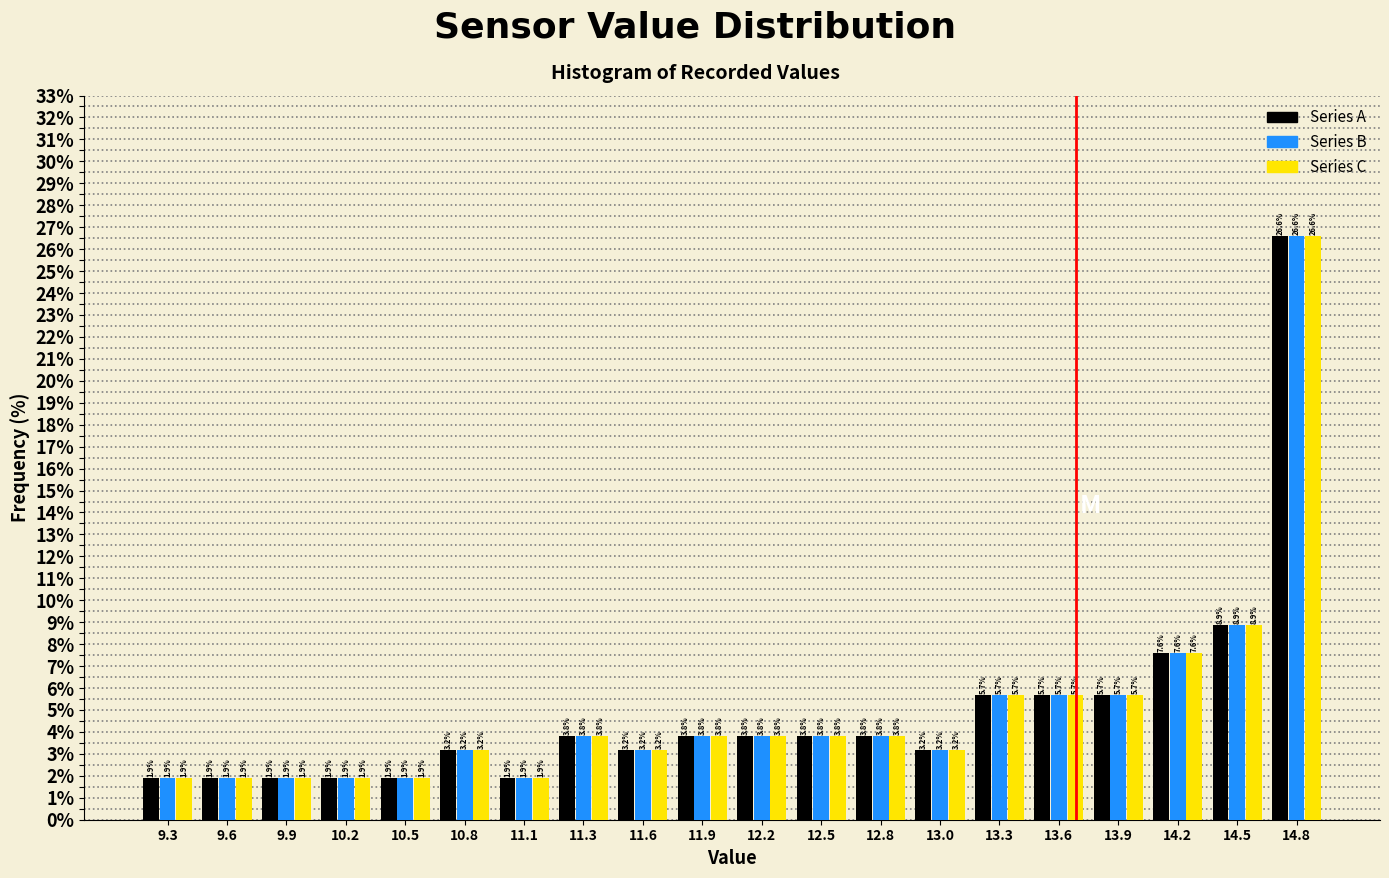

What is the height of the Series A bar covering 12.335 to 12.620 on the x-axis? The bar edges are not printed on the chart, so give them approximately, as read against the axis.

3.8